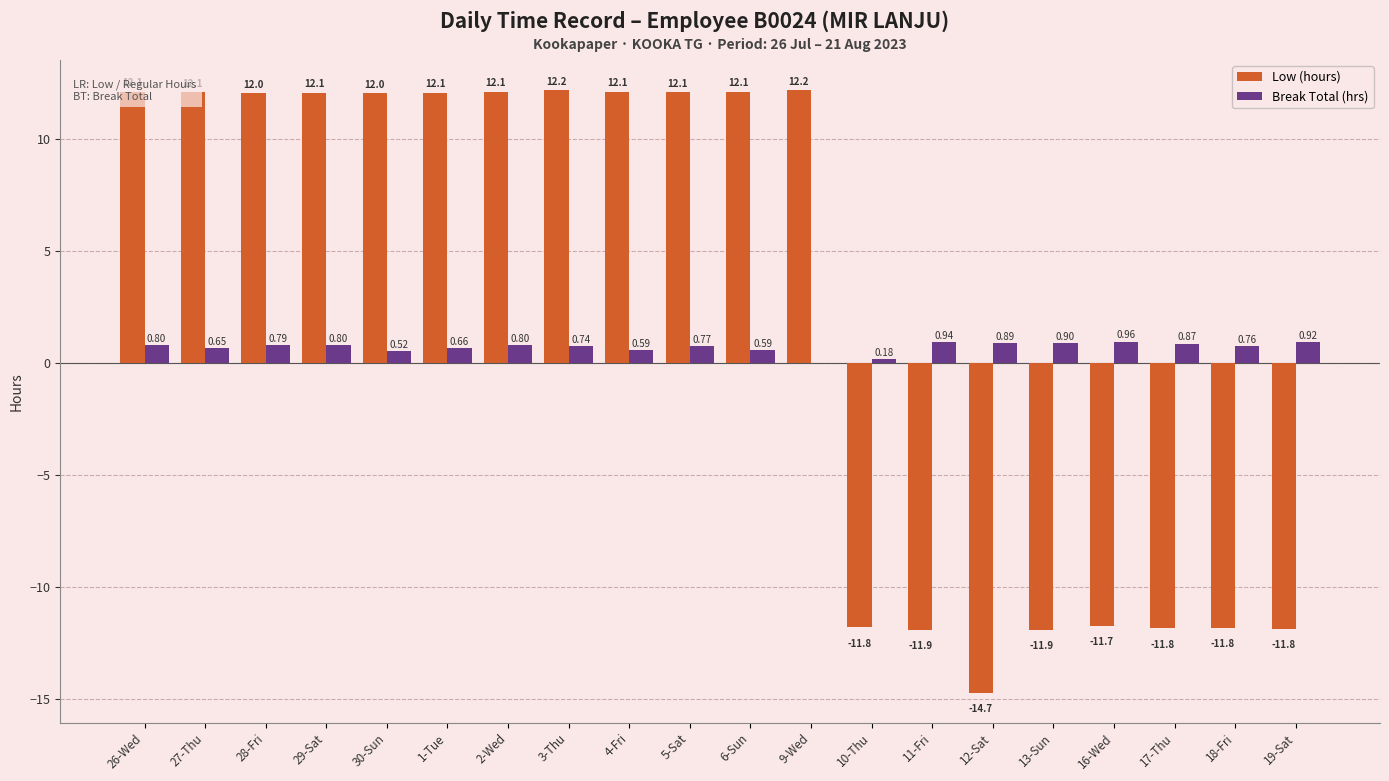

Are the bars horizontal?

No